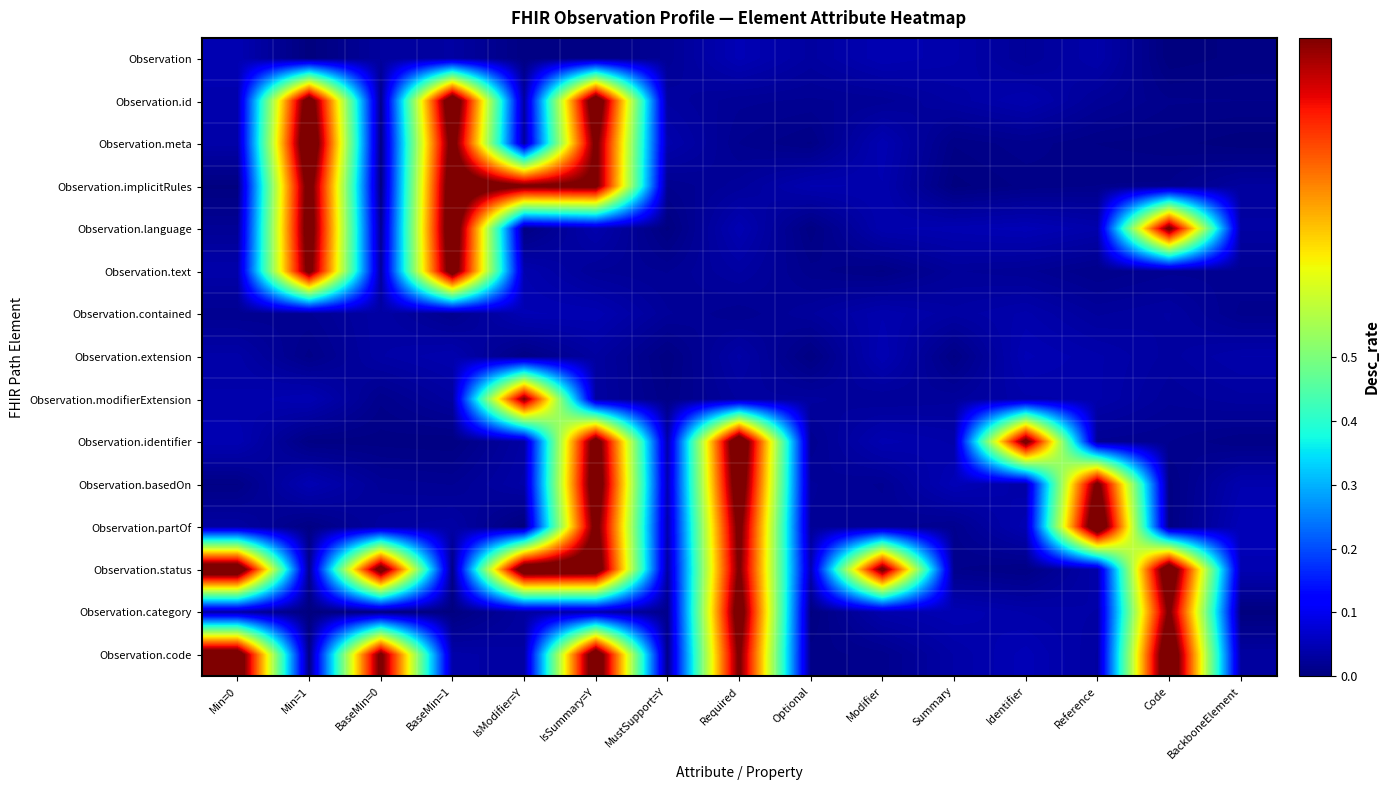

At which category is the sum across all series the highest?

IsSummary=Y